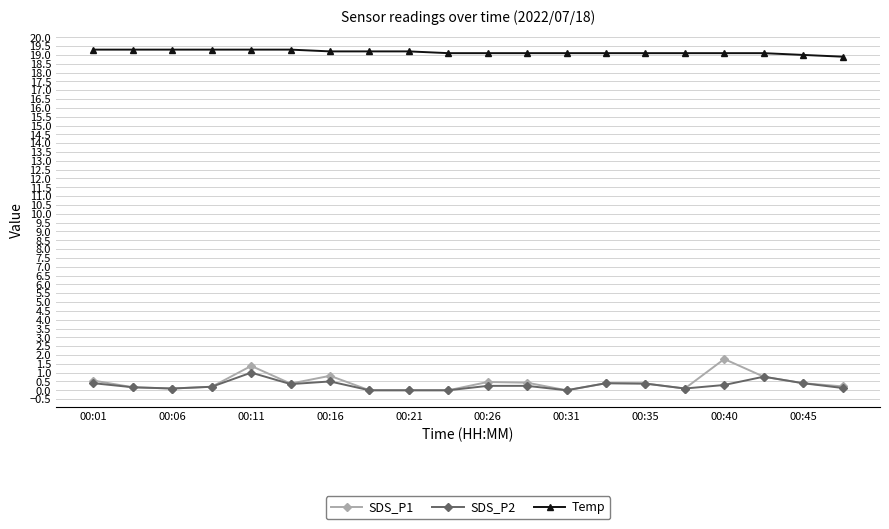

Which series has the widest spread of values?

SDS_P1